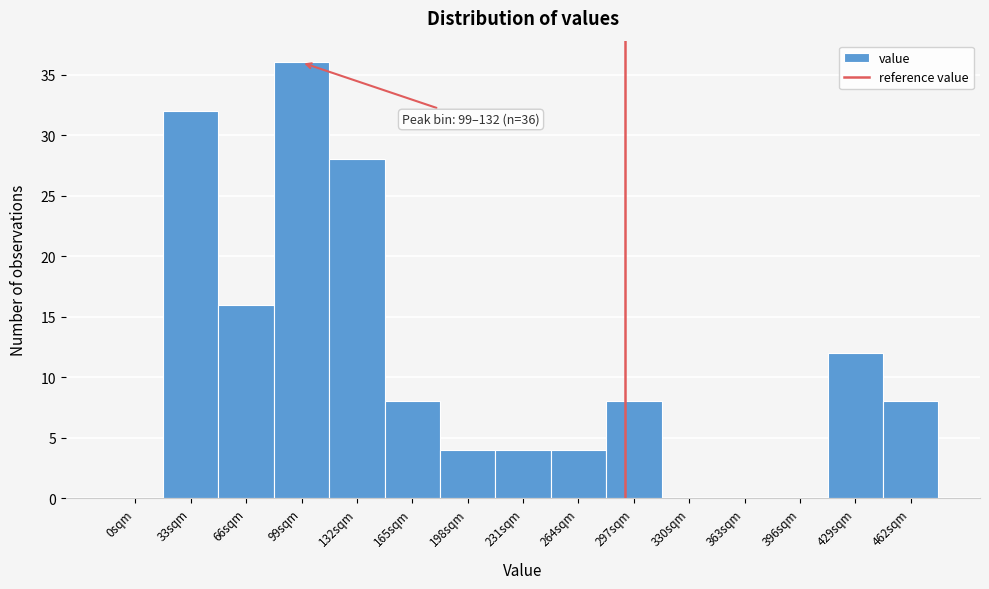

Reading left to right, extract all data points from this chart.

0sqm=0	33sqm=32	66sqm=16	99sqm=36	132sqm=28	165sqm=8	198sqm=4	231sqm=4	264sqm=4	297sqm=8	330sqm=0	363sqm=0	396sqm=0	429sqm=12	462sqm=8